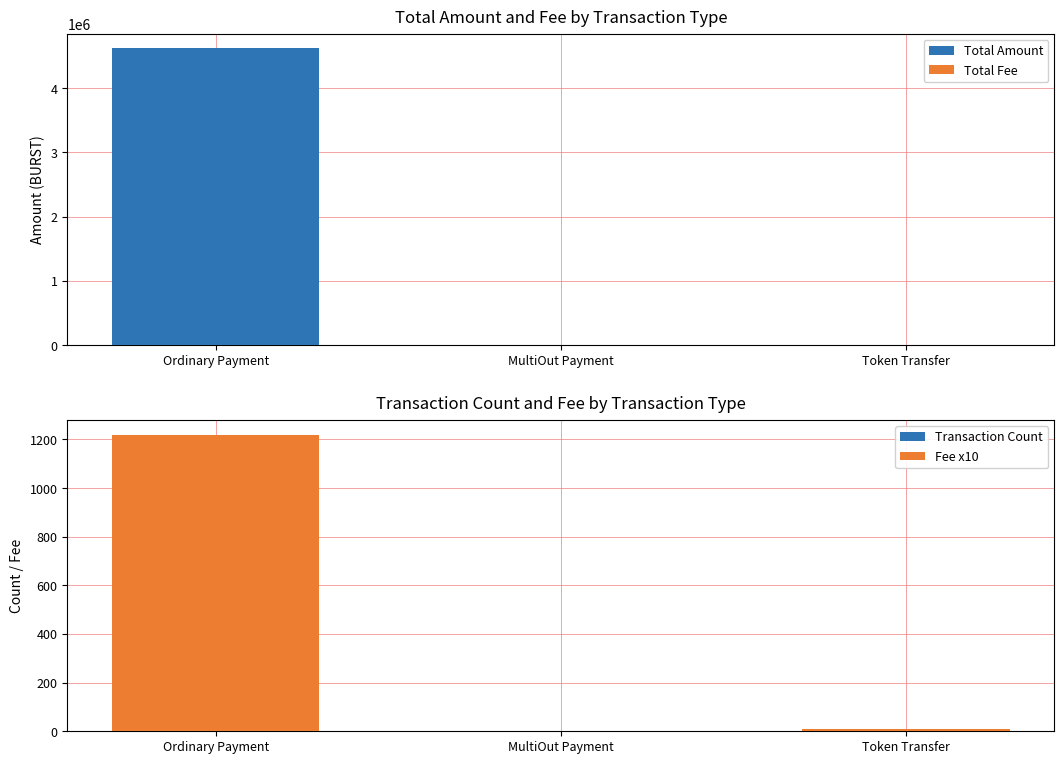

What are all the series names shown in the legend?

Total Amount, Total Fee, Transaction Count, Fee x10